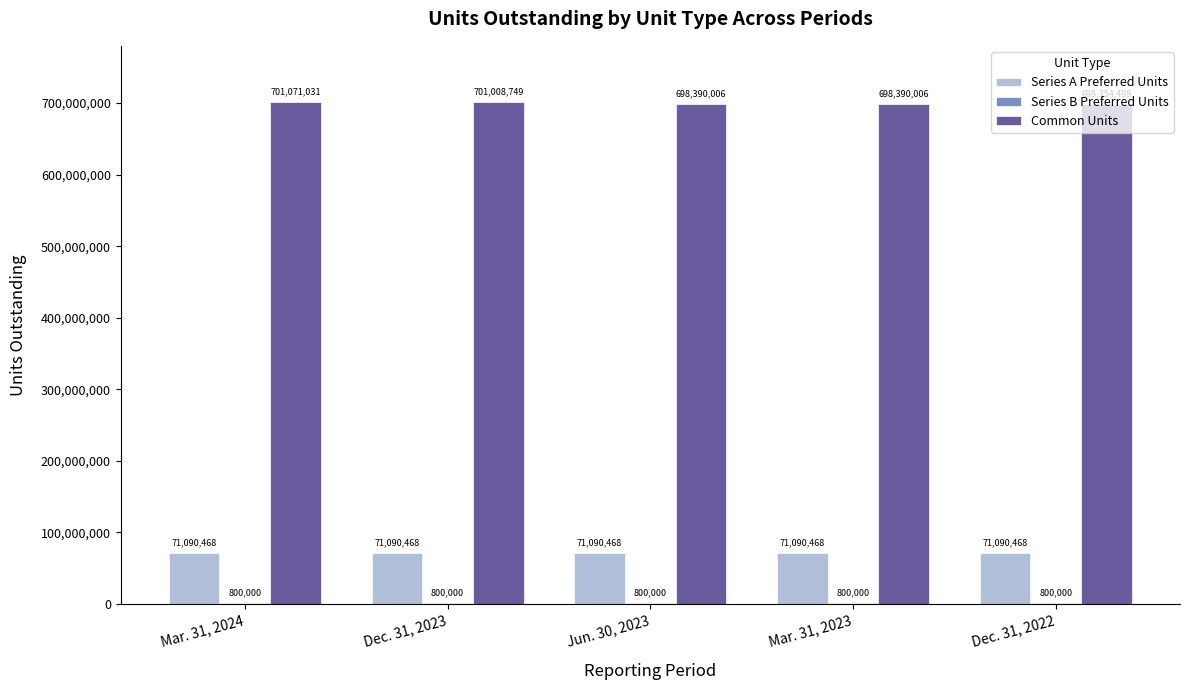

At which category is the sum across all series the highest?

Mar. 31, 2024